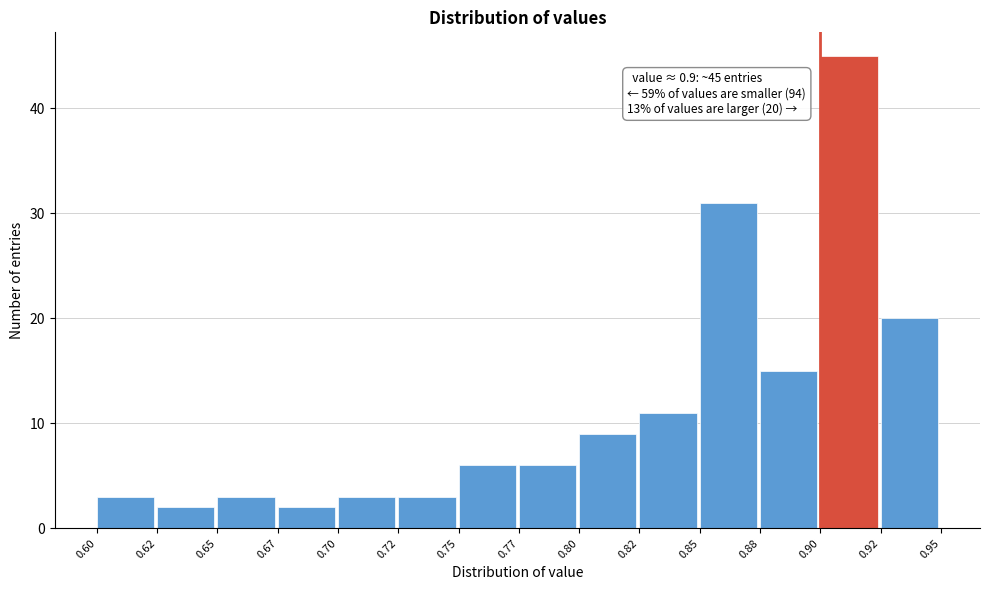

Reading right to left, what are all the values shown in this chart?

0.92=20	0.90=45	0.88=15	0.85=31	0.82=11	0.80=9	0.77=6	0.75=6	0.72=3	0.70=3	0.67=2	0.65=3	0.62=2	0.60=3